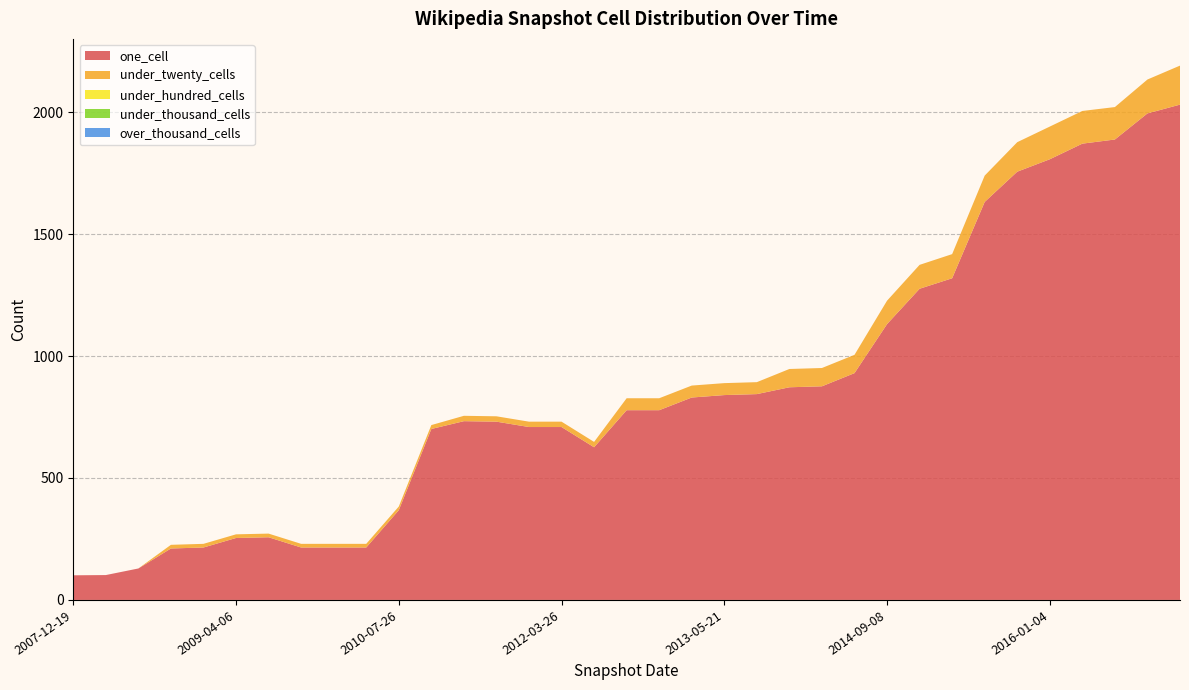

Reading left to right, what are all the values shown in this chart?

one_cell: 2007-12-19=101	2008-04-01=102	2008-06-27=129	2008-10-10=211	2008-12-17=215	2009-04-06=215	2009-06-17=215	2009-09-25=229	2009-12-16=254	2010-04-01=257	2010-07-26=368	2011-02-21=626	2011-06-10=701	2011-09-05=709	2012-01-18=709	2012-03-26=718	2012-07-13=731	2012-10-31=733	2012-12-11=778	2013-02-20=778	2013-05-21=830	2013-07-09=840	2013-09-10=844	2013-12-20=872	2014-03-28=876	2014-09-08=930	2015-01-19=1131	2015-04-09=1276	2015-07-03=1319	2015-10-01=1632	2016-01-04=1756	2016-04-05=1807	2016-07-04=1871	2016-10-07=1888	2016-12-27=1995	35=2031
under_twenty_cells: 2007-12-19=0	2008-04-01=0	2008-06-27=0	2008-10-10=15	2008-12-17=15	2009-04-06=15	2009-06-17=15	2009-09-25=15	2009-12-16=15	2010-04-01=15	2010-07-26=15	2011-02-21=22	2011-06-10=16	2011-09-05=22	2012-01-18=22	2012-03-26=16	2012-07-13=22	2012-10-31=22	2012-12-11=49	2013-02-20=49	2013-05-21=49	2013-07-09=49	2013-09-10=49	2013-12-20=75	2014-03-28=75	2014-09-08=75	2015-01-19=96	2015-04-09=98	2015-07-03=99	2015-10-01=108	2016-01-04=121	2016-04-05=134	2016-07-04=134	2016-10-07=133	2016-12-27=139	35=160
under_hundred_cells: 2007-12-19=0	2008-04-01=0	2008-06-27=0	2008-10-10=0	2008-12-17=0	2009-04-06=0	2009-06-17=0	2009-09-25=0	2009-12-16=0	2010-04-01=0	2010-07-26=0	2011-02-21=0	2011-06-10=0	2011-09-05=0	2012-01-18=0	2012-03-26=0	2012-07-13=0	2012-10-31=0	2012-12-11=0	2013-02-20=0	2013-05-21=0	2013-07-09=0	2013-09-10=0	2013-12-20=0	2014-03-28=0	2014-09-08=0	2015-01-19=0	2015-04-09=0	2015-07-03=0	2015-10-01=0	2016-01-04=0	2016-04-05=0	2016-07-04=0	2016-10-07=0	2016-12-27=0	35=0
under_thousand_cells: 2007-12-19=0	2008-04-01=0	2008-06-27=0	2008-10-10=0	2008-12-17=0	2009-04-06=0	2009-06-17=0	2009-09-25=0	2009-12-16=0	2010-04-01=0	2010-07-26=0	2011-02-21=0	2011-06-10=0	2011-09-05=0	2012-01-18=0	2012-03-26=0	2012-07-13=0	2012-10-31=0	2012-12-11=0	2013-02-20=0	2013-05-21=0	2013-07-09=0	2013-09-10=0	2013-12-20=0	2014-03-28=0	2014-09-08=0	2015-01-19=0	2015-04-09=0	2015-07-03=0	2015-10-01=0	2016-01-04=0	2016-04-05=0	2016-07-04=0	2016-10-07=0	2016-12-27=0	35=0
over_thousand_cells: 2007-12-19=0	2008-04-01=0	2008-06-27=0	2008-10-10=0	2008-12-17=0	2009-04-06=0	2009-06-17=0	2009-09-25=0	2009-12-16=0	2010-04-01=0	2010-07-26=0	2011-02-21=0	2011-06-10=0	2011-09-05=0	2012-01-18=0	2012-03-26=0	2012-07-13=0	2012-10-31=0	2012-12-11=0	2013-02-20=0	2013-05-21=0	2013-07-09=0	2013-09-10=0	2013-12-20=0	2014-03-28=0	2014-09-08=0	2015-01-19=0	2015-04-09=0	2015-07-03=0	2015-10-01=0	2016-01-04=0	2016-04-05=0	2016-07-04=0	2016-10-07=0	2016-12-27=0	35=0